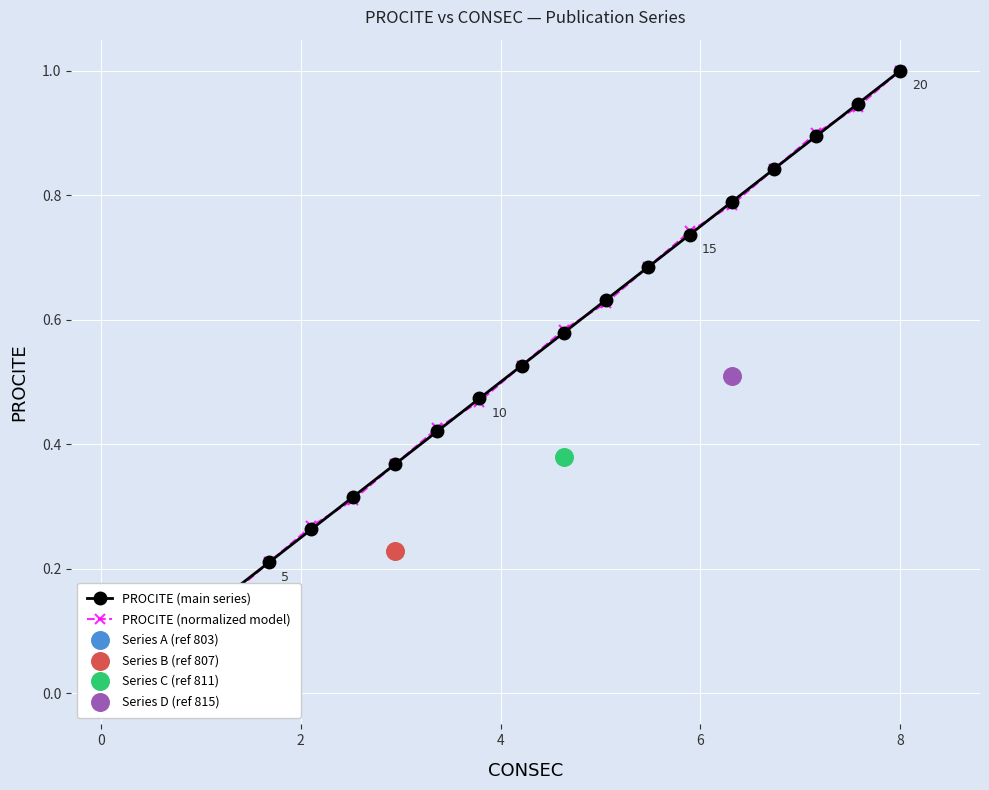

Which series has the largest Y range (max minus min)?

PROCITE (normalized model)